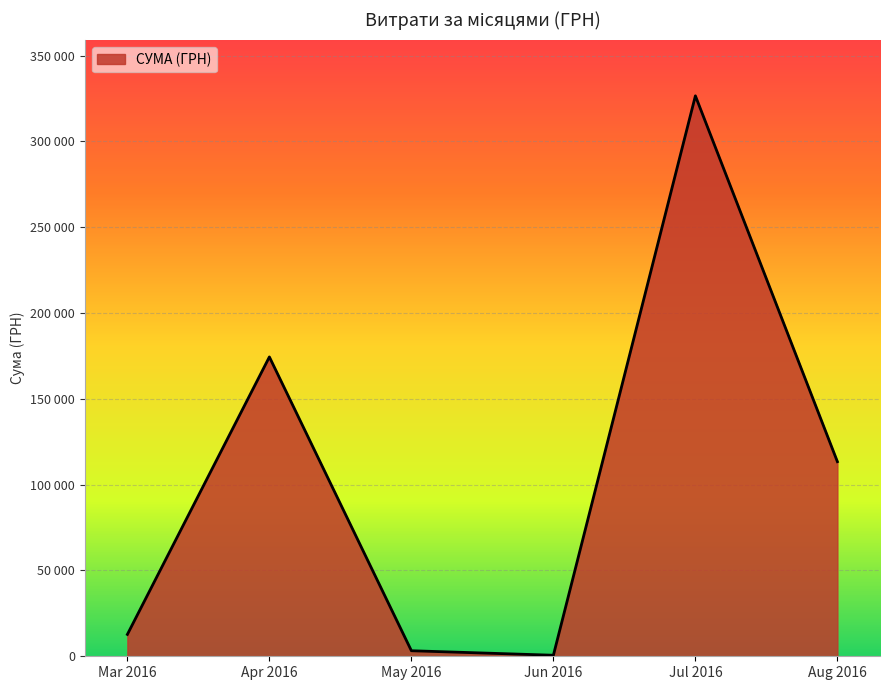

Does the chart display data point markers on the line(s)?

No